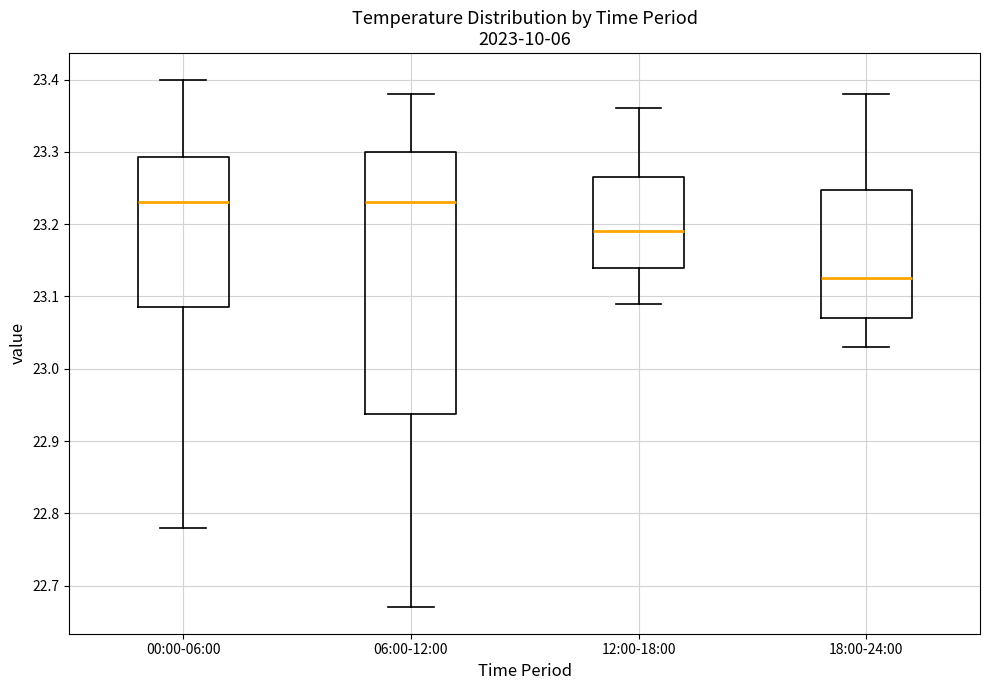

Reading left to right, read every box against the y-axis: the position of its median line, the range the box covers, and the ends of its whiskers. The values are not printed on the chart, so give them approximately, as read against the axis.

00:00-06:00: median 23.23, box 23.09 to 23.29, whiskers 22.78 to 23.40
06:00-12:00: median 23.23, box 22.94 to 23.30, whiskers 22.67 to 23.38
12:00-18:00: median 23.19, box 23.14 to 23.27, whiskers 23.09 to 23.36
18:00-24:00: median 23.13, box 23.07 to 23.25, whiskers 23.03 to 23.38